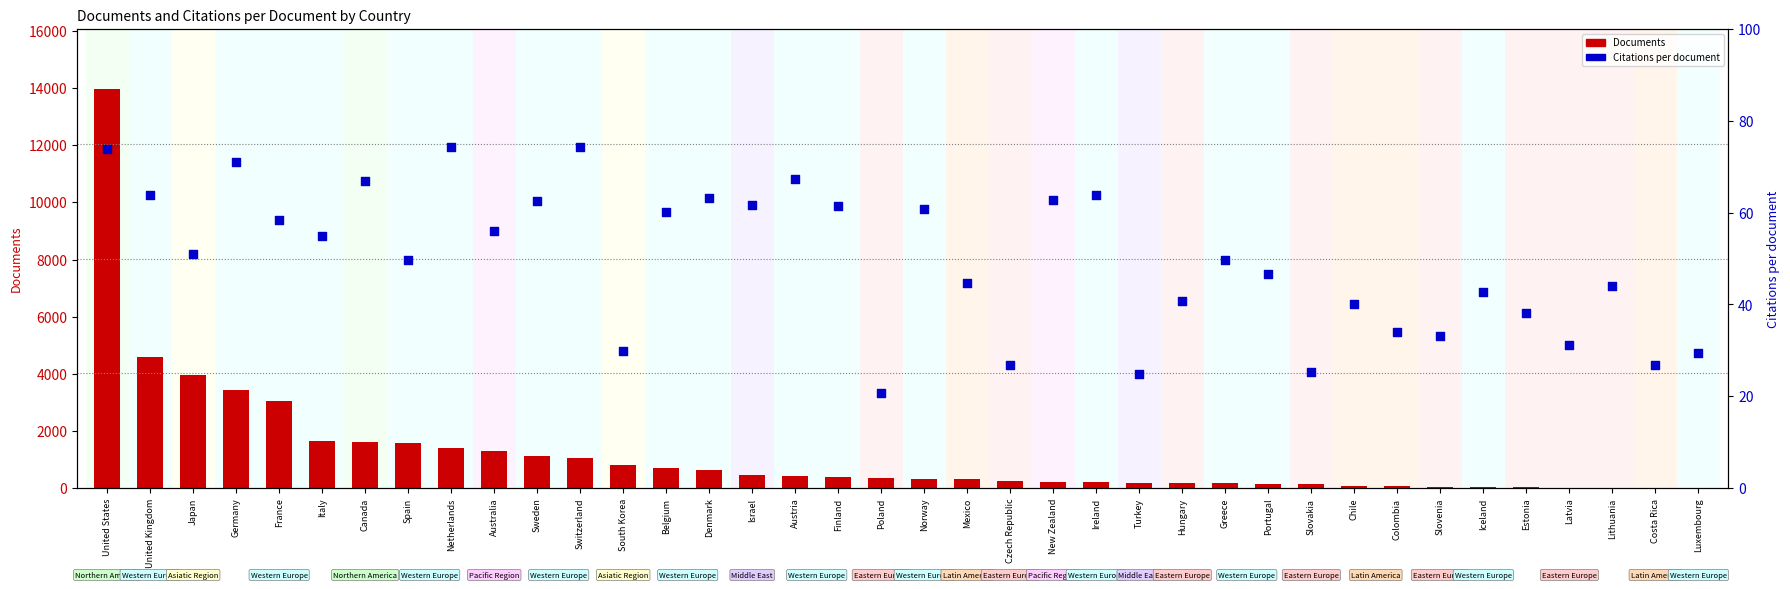

At how many categories does at least one series exceed 11263?

1